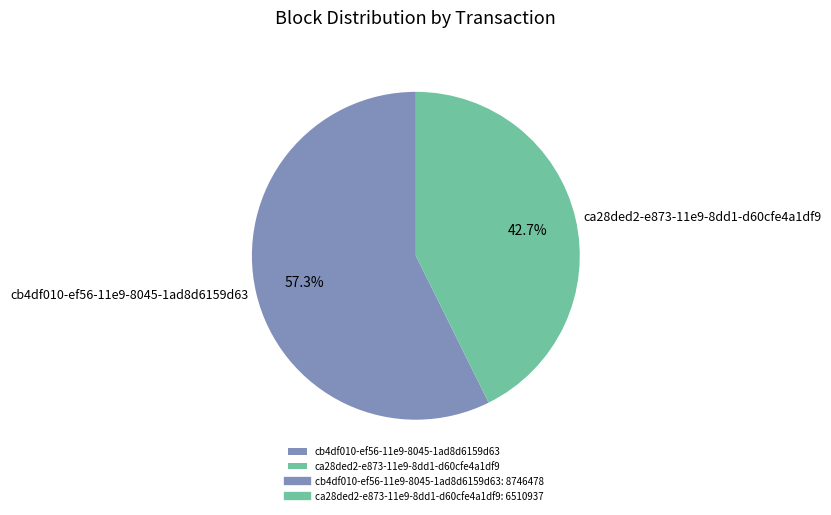

Which slice represents more than half of the pie?

cb4df010-ef56-11e9-8045-1ad8d6159d63